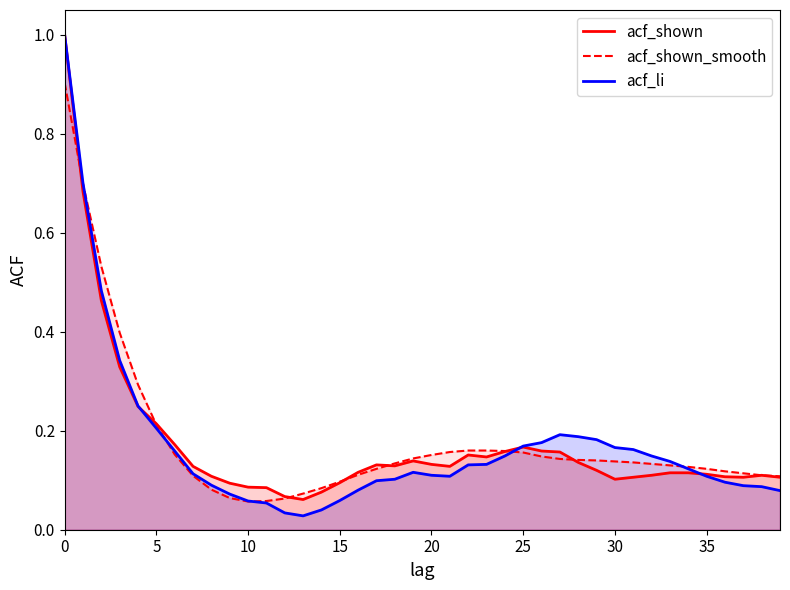

Rank the series by their maximum value, from highest to lowest.

acf_shown, acf_li, acf_shown_smooth